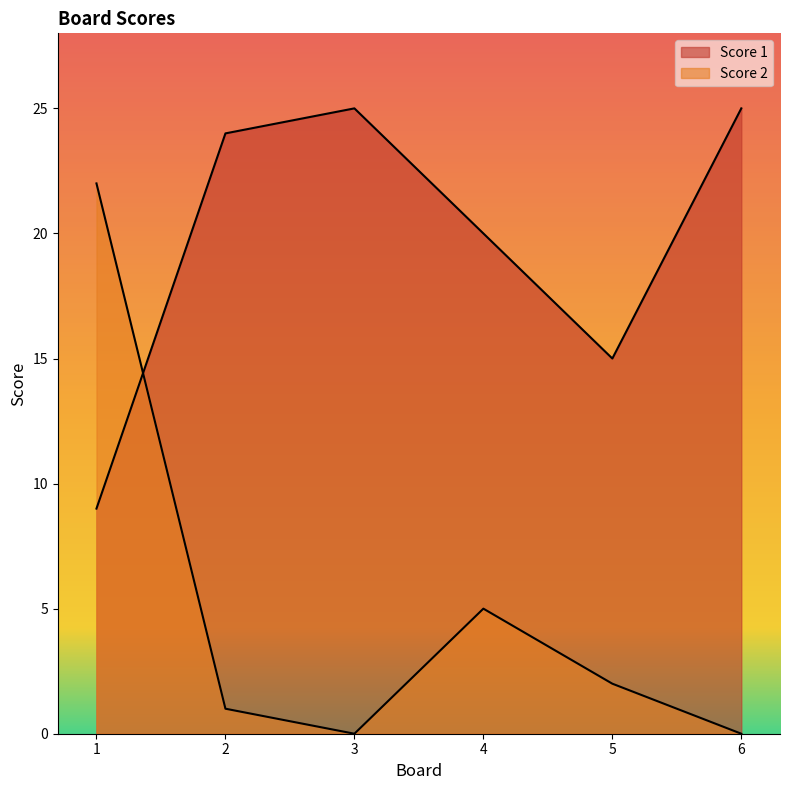

Where is the first local minimum for Score 2?

3